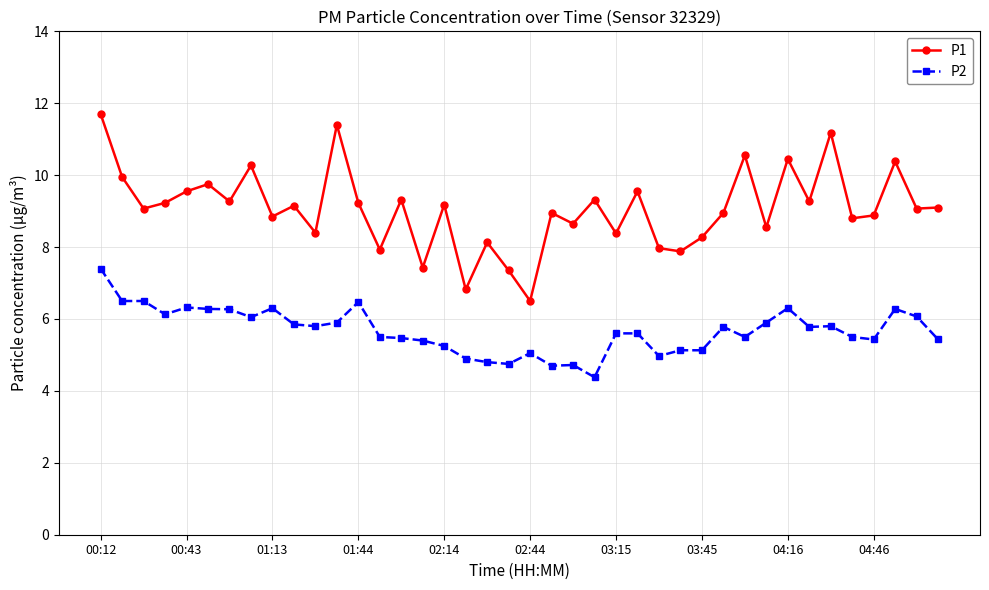

Which series has the widest spread of values?

P1